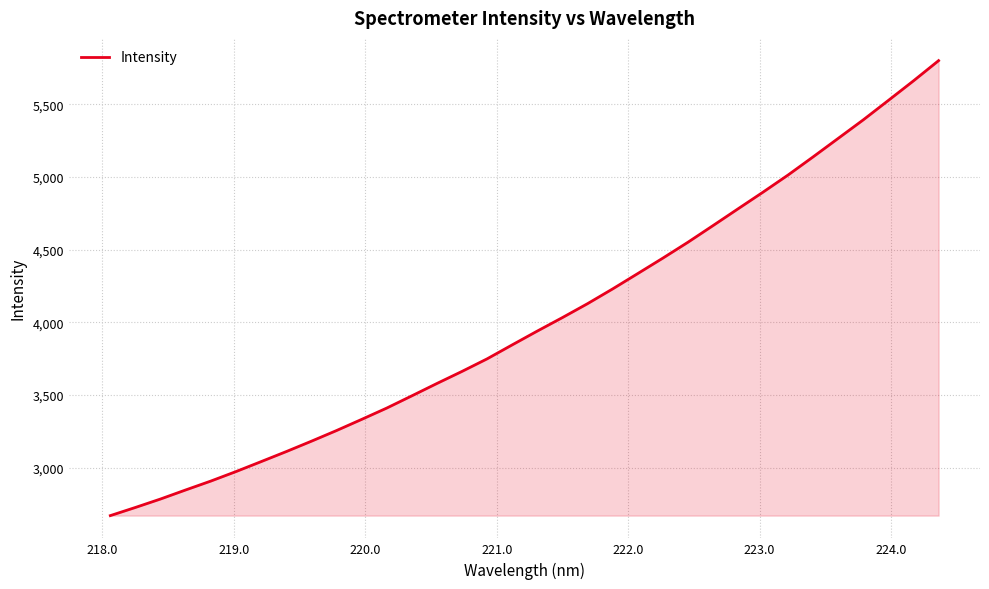

What is the greatest value displayed?

5800.6